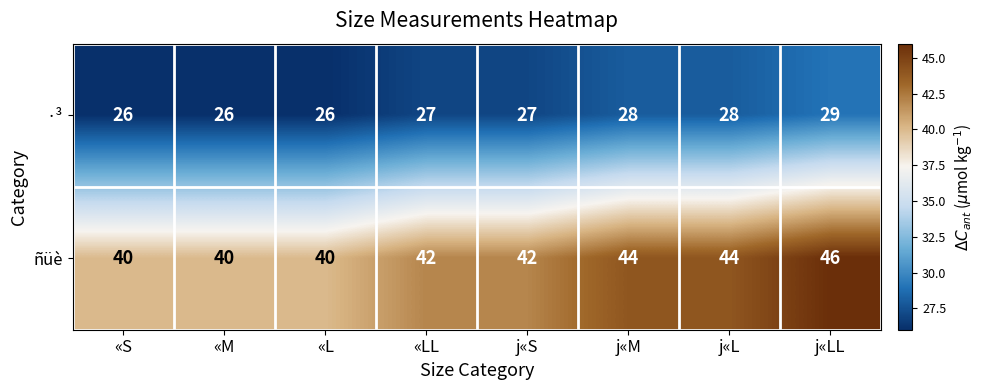

What is the average value of the ñüè series?

42